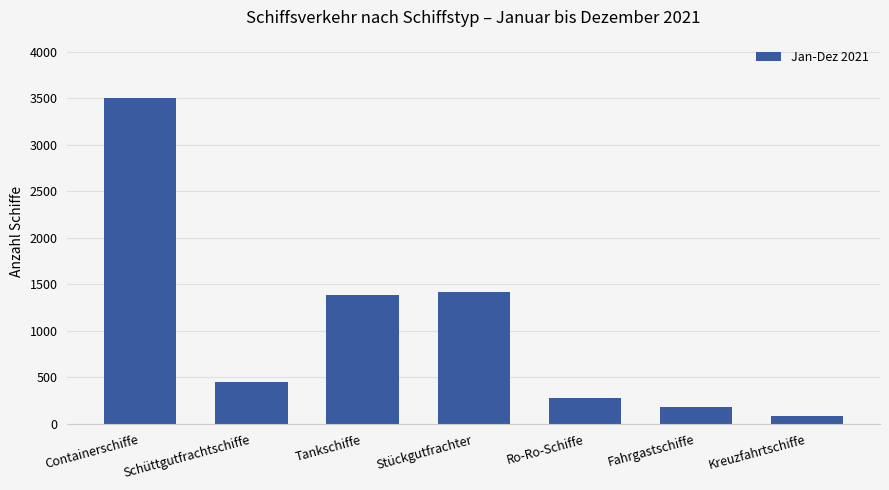

Which label corresponds to the largest value in the chart?

Containerschiffe